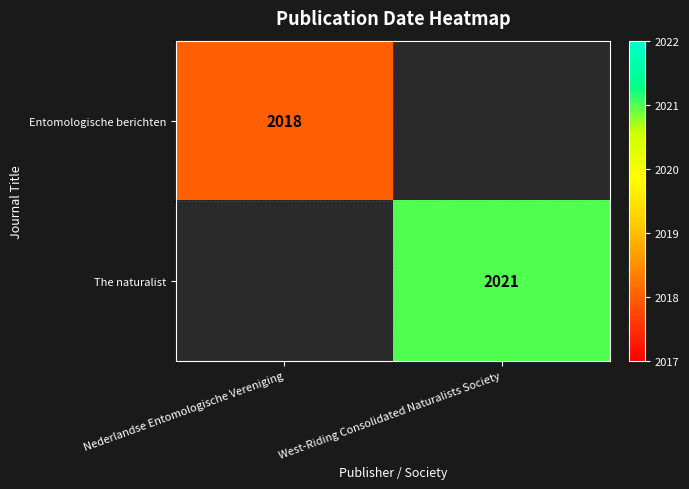

How many distinct data groups are displayed?

2